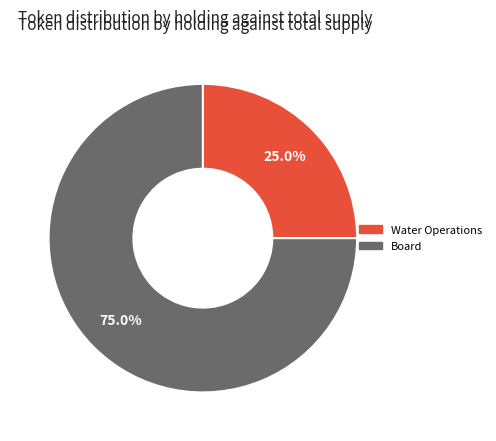

Rank the categories by value from lowest to highest.

Water Operations, Board